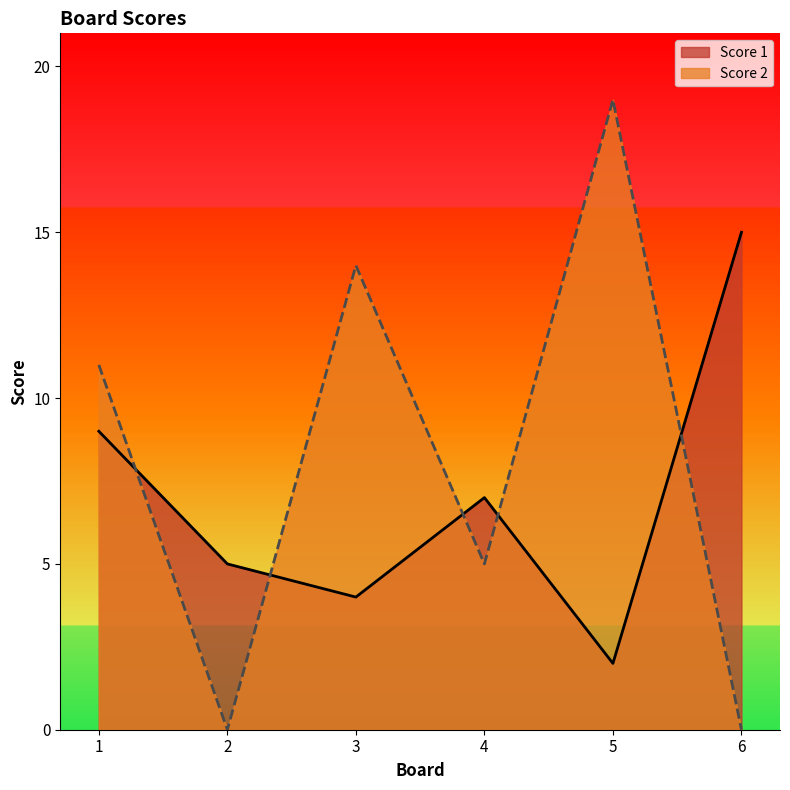

What is the difference between the highest and lowest values at 6?

15